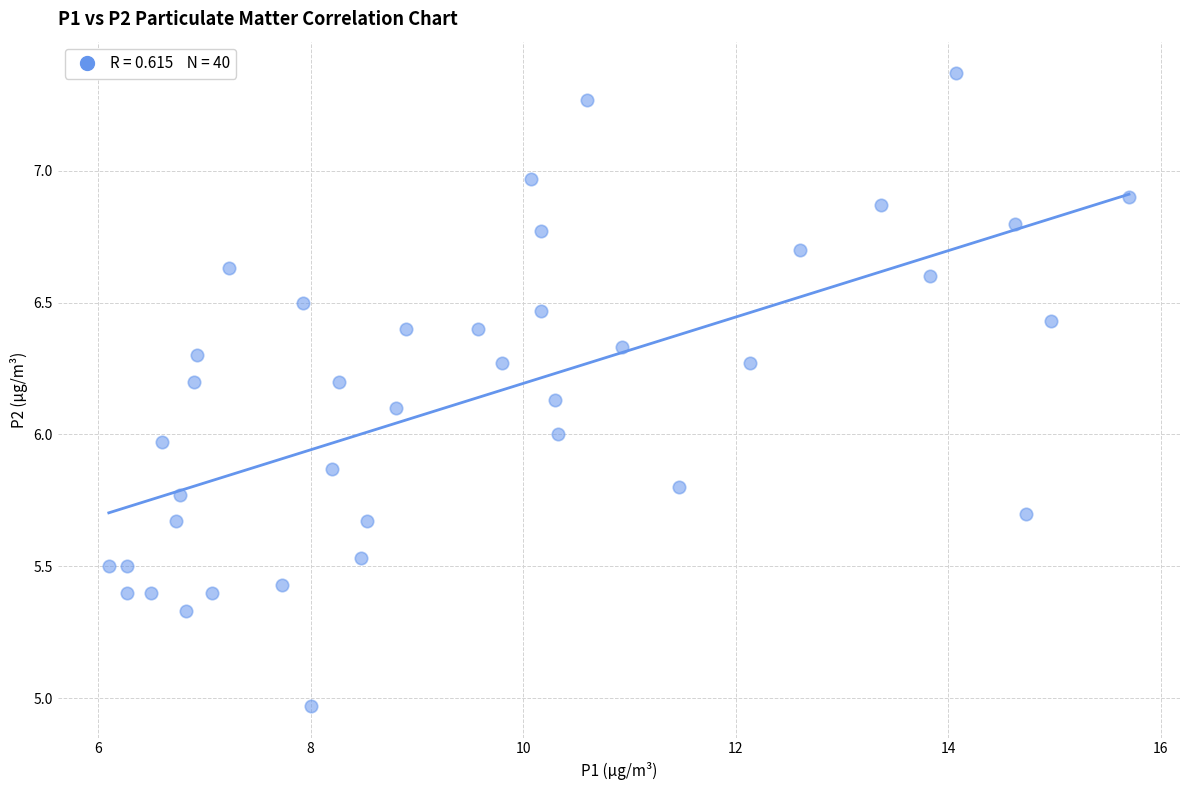

What is the range of Y values (max minus min)?

2.4